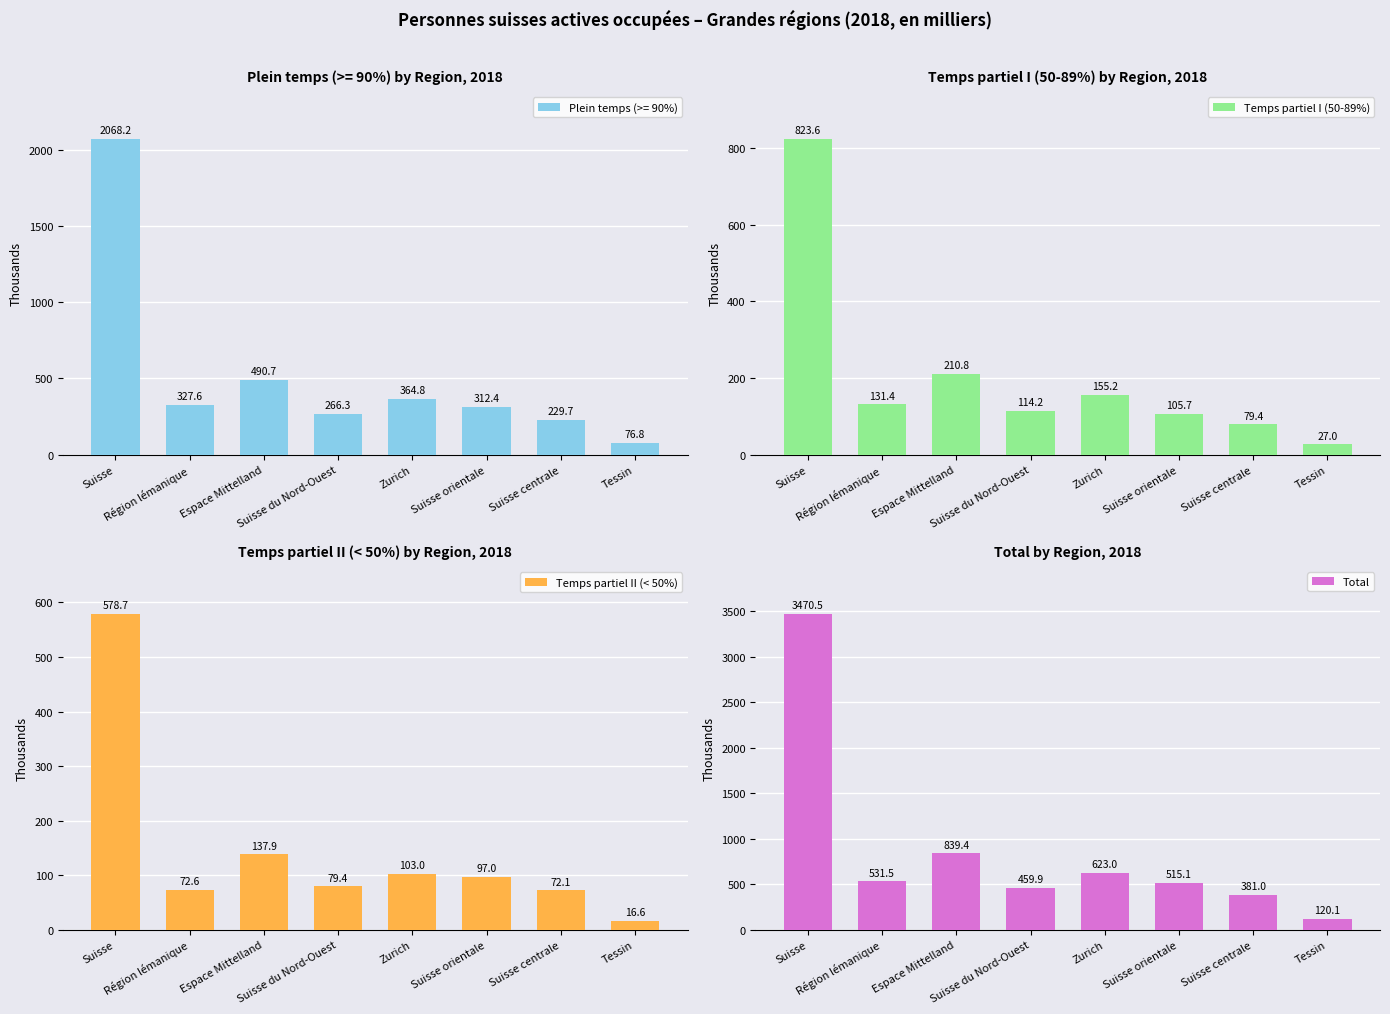

List the labels in order of Total value, largest first.

Suisse, Espace Mittelland, Zurich, Région lémanique, Suisse orientale, Suisse du Nord-Ouest, Suisse centrale, Tessin